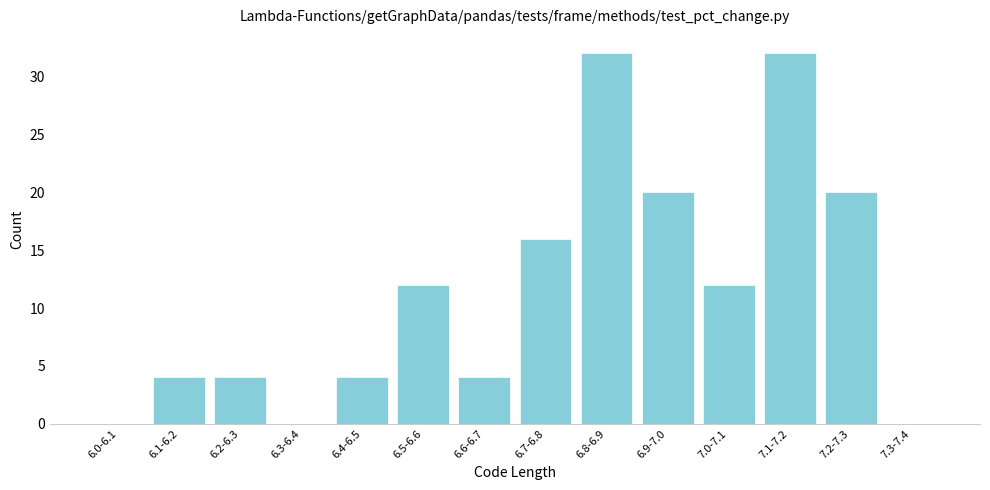

Reading left to right, transcribe all the data shown in this chart.

6.0-6.1=0	6.1-6.2=4	6.2-6.3=4	6.3-6.4=0	6.4-6.5=4	6.5-6.6=12	6.6-6.7=4	6.7-6.8=16	6.8-6.9=32	6.9-7.0=20	7.0-7.1=12	7.1-7.2=32	7.2-7.3=20	7.3-7.4=0